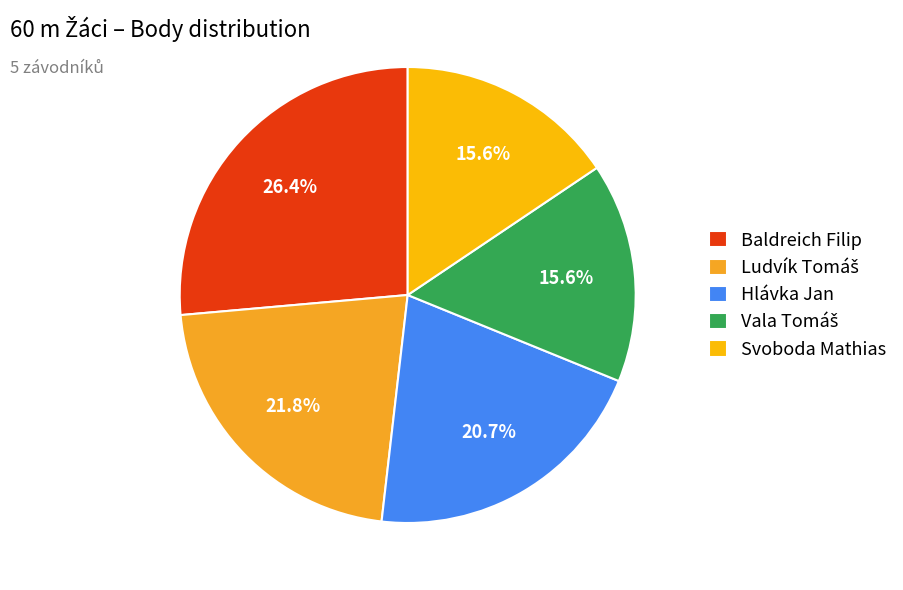

Rank the categories by value from lowest to highest.

Vala Tomáš, Svoboda Mathias, Hlávka Jan, Ludvík Tomáš, Baldreich Filip